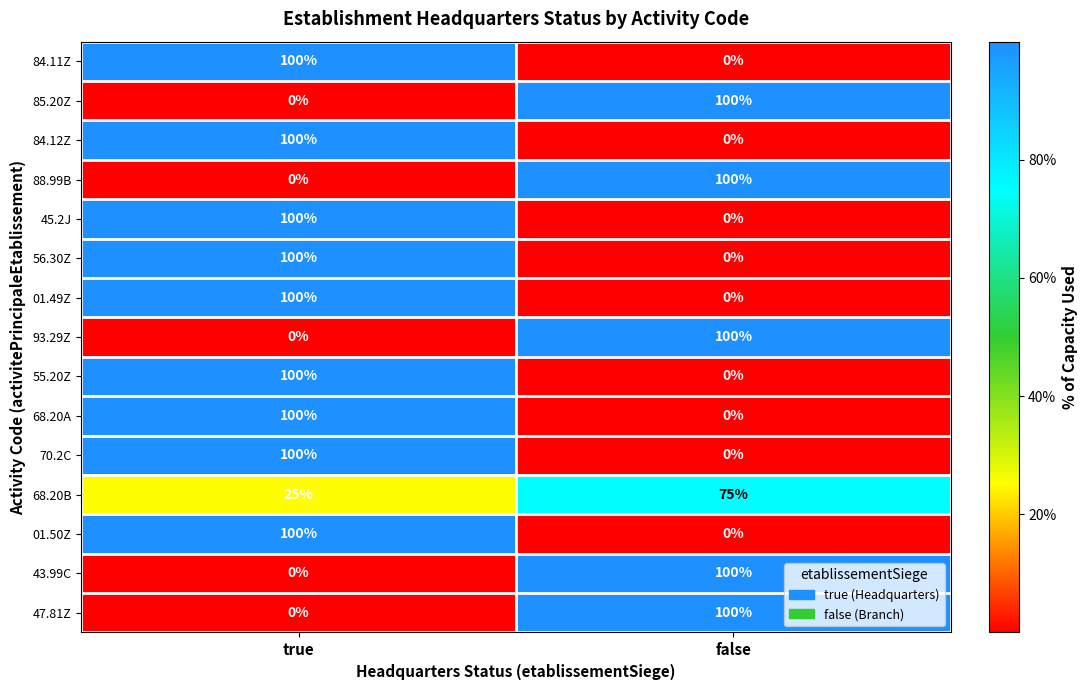

What is the difference between the 43.99C values at true and false?

100